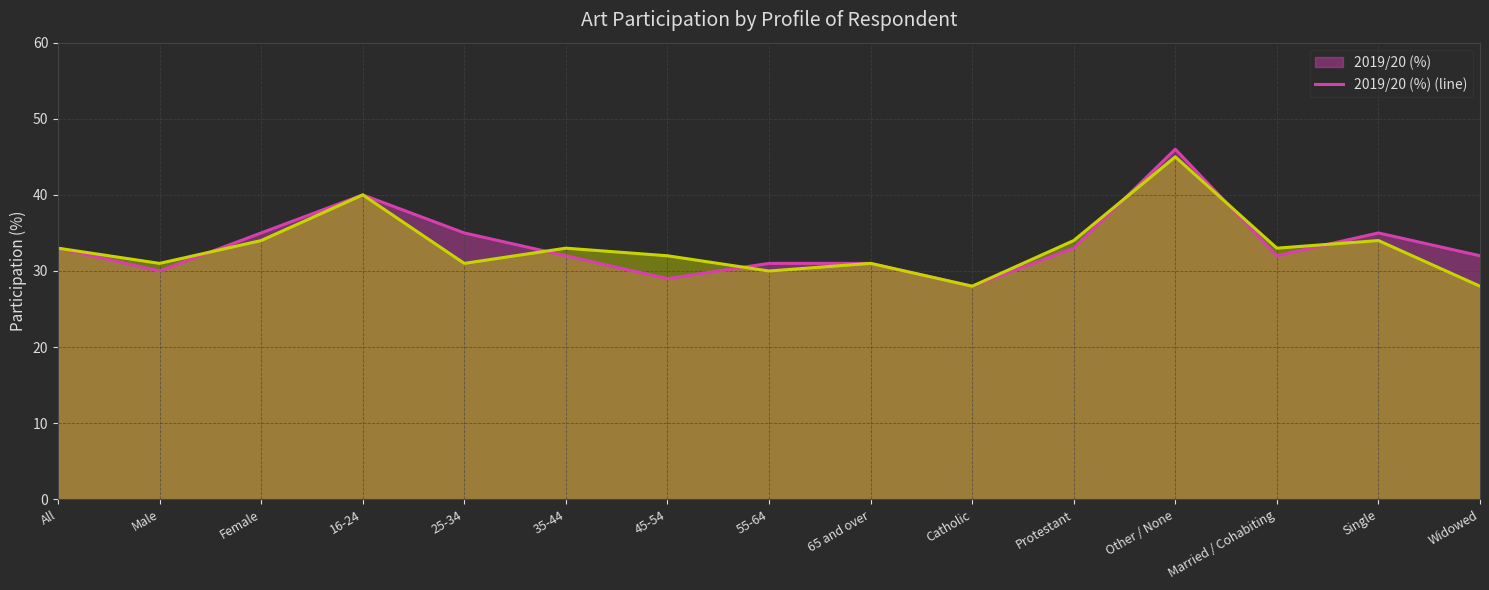

How many values in the 2019/20 (%) (line) series exceed 32?

7